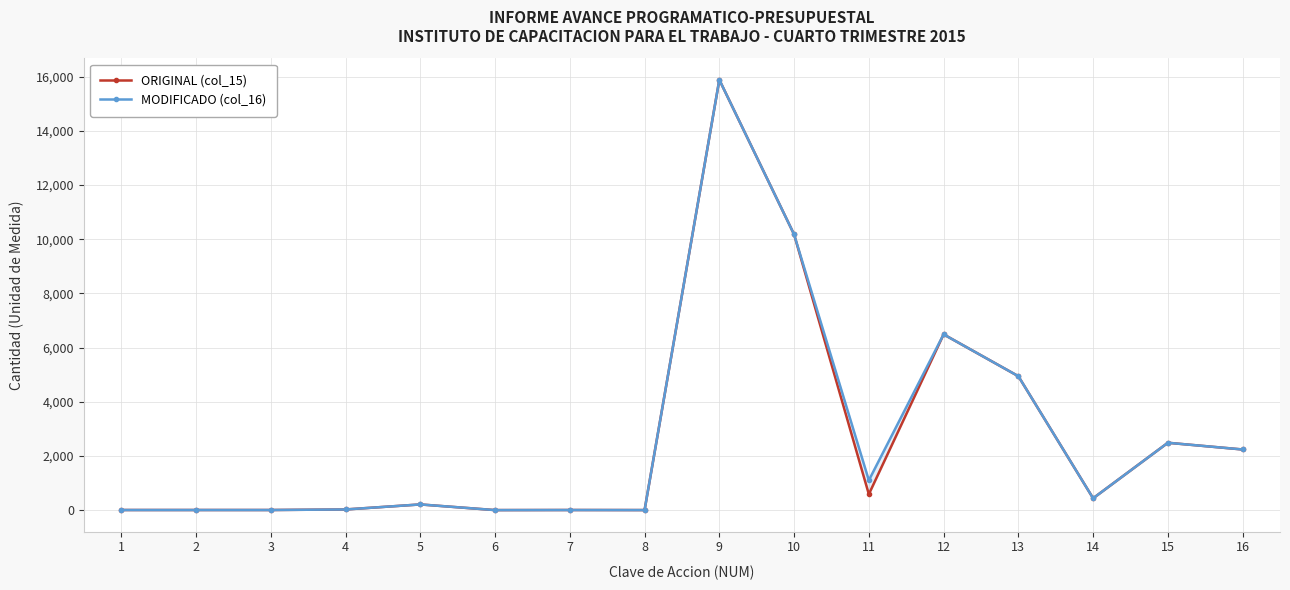

Reading left to right, transcribe all the data shown in this chart.

ORIGINAL (col_15): 1=4	2=4	3=4	4=24	5=210	6=1	7=4	8=2	9=15890	10=10180	11=586	12=6490	13=4945	14=437	15=2487	16=2239
MODIFICADO (col_16): 1=4	2=4	3=4	4=24	5=210	6=1	7=4	8=2	9=15890	10=10180	11=1100	12=6490	13=4945	14=437	15=2487	16=2239